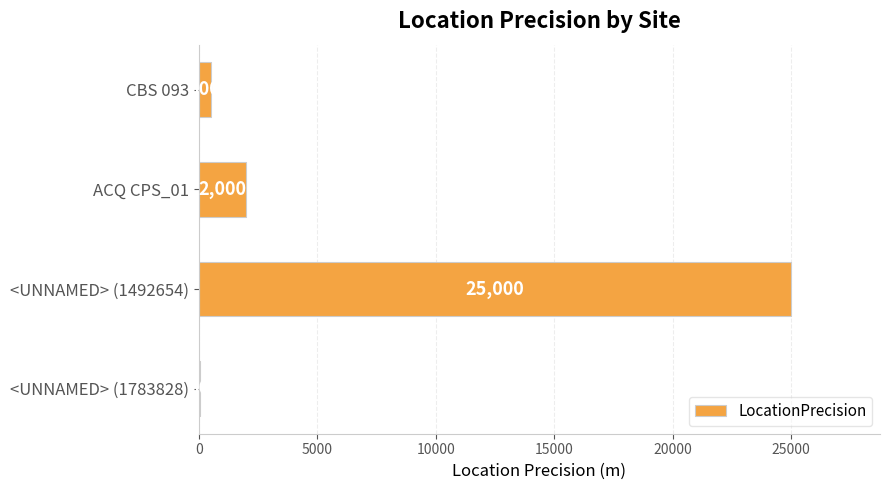

What is the approximate value at CBS 093?

500